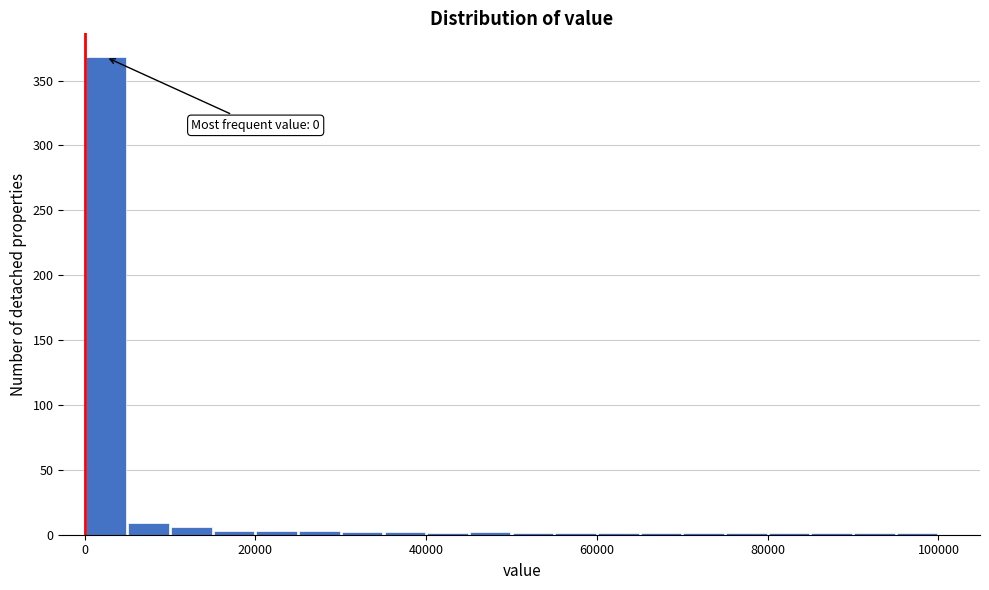

Read against the x-axis, roughly where is the centre of the tallest bar?

2000